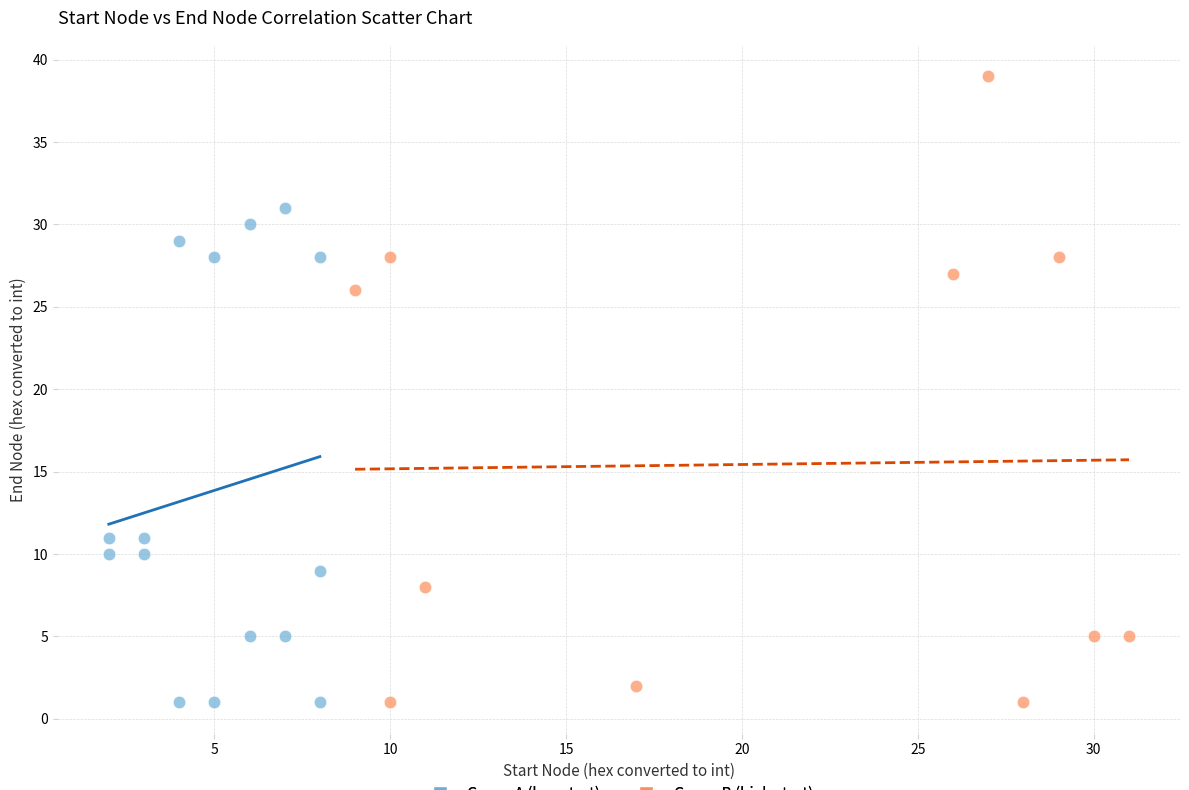

Which series has the widest spread of Y values?

Group B (high start)